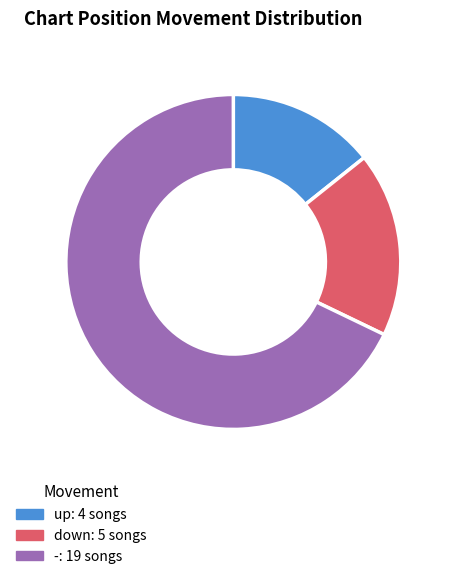

How many segments does this pie chart have?

3